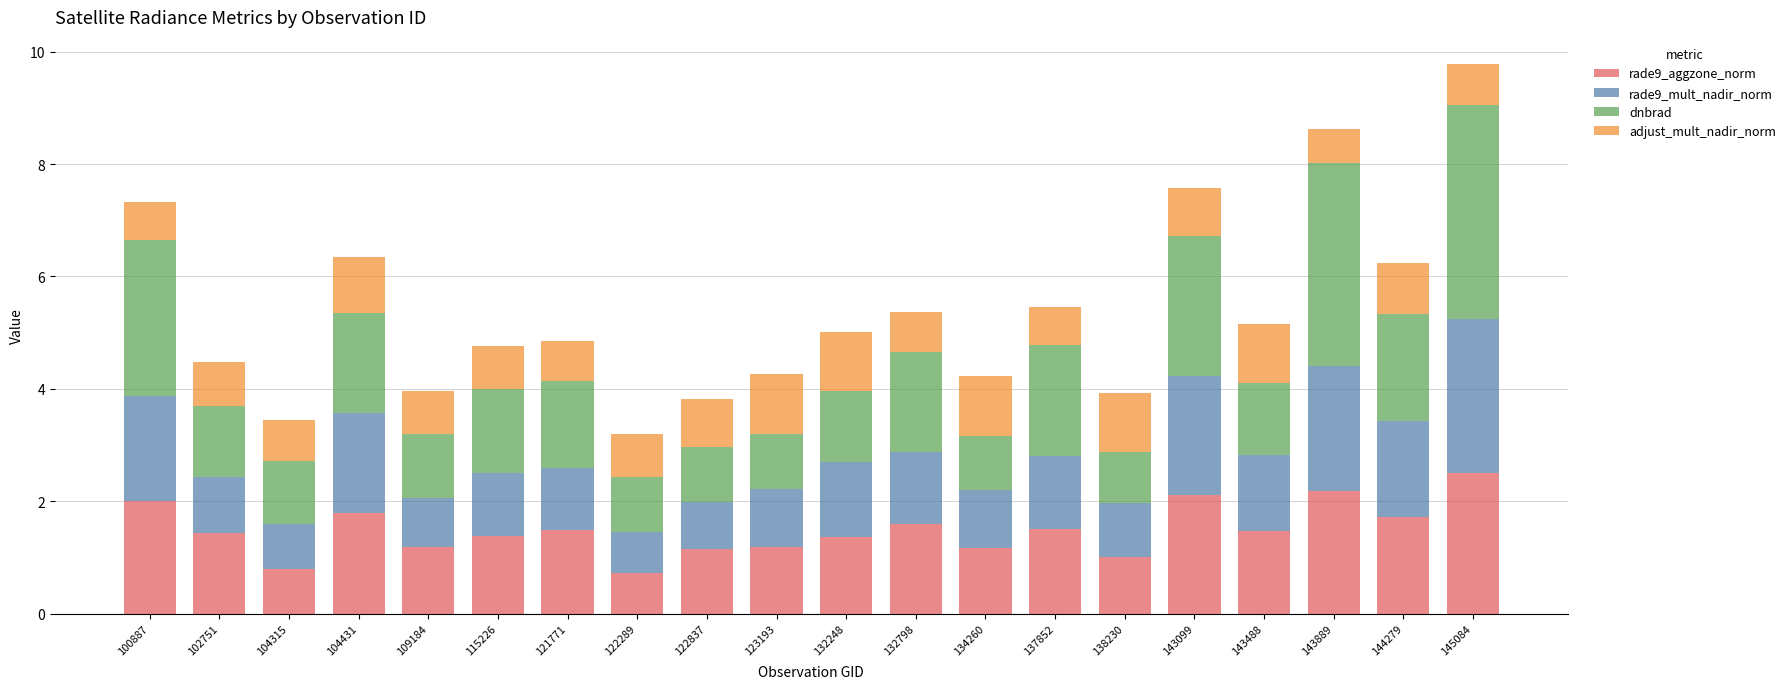

What is the highest value of the rade9_aggzone_norm series?

2.5